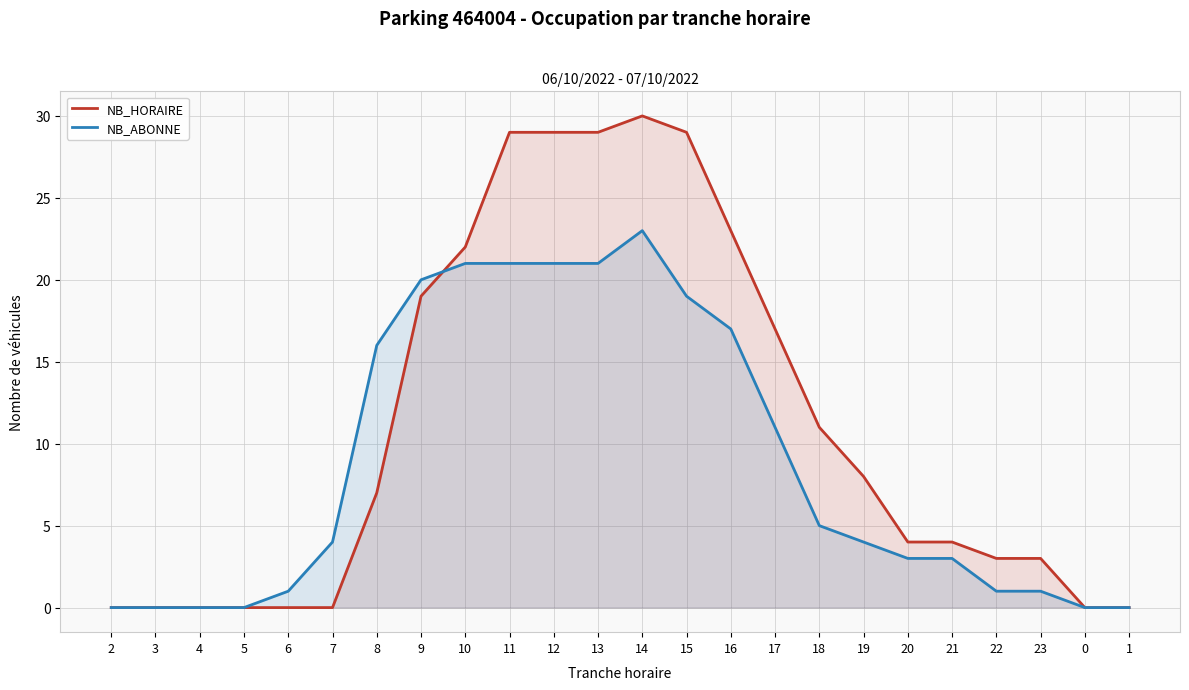

What position from the right is 12?

14